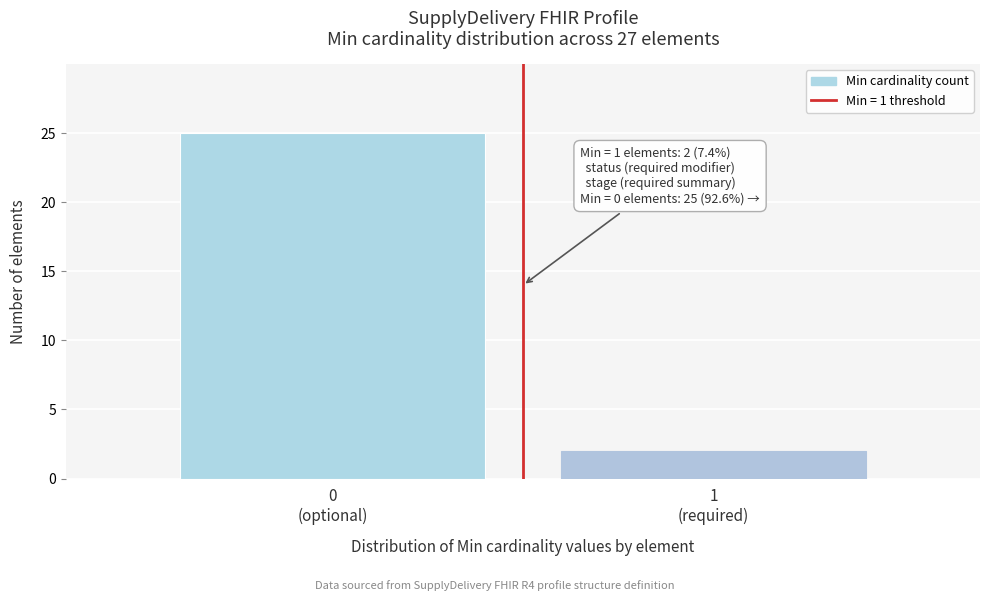

Reading right to left, extract all data points from this chart.

2	25